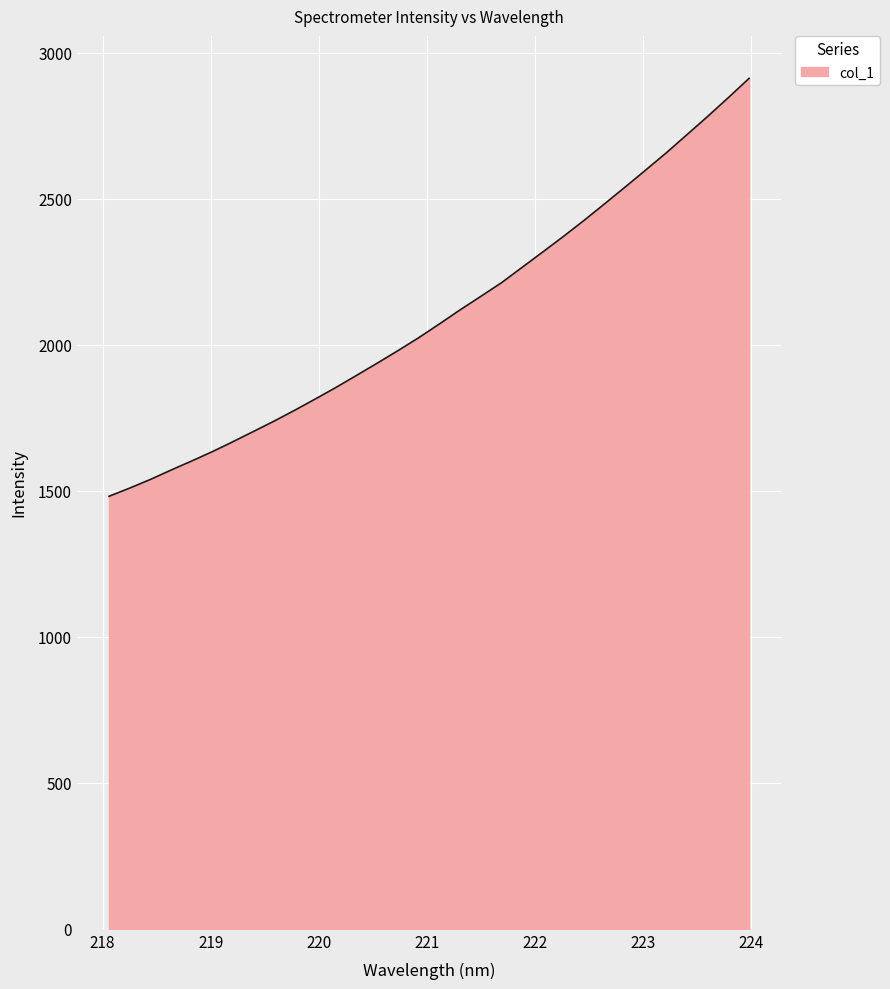

What is the difference between the maximum and minimum values?

1431.1